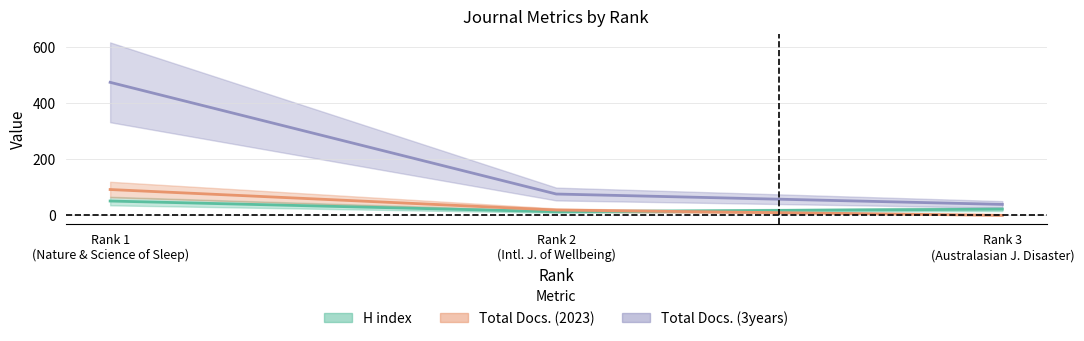

At how many categories does at least one series exceed 54?

2